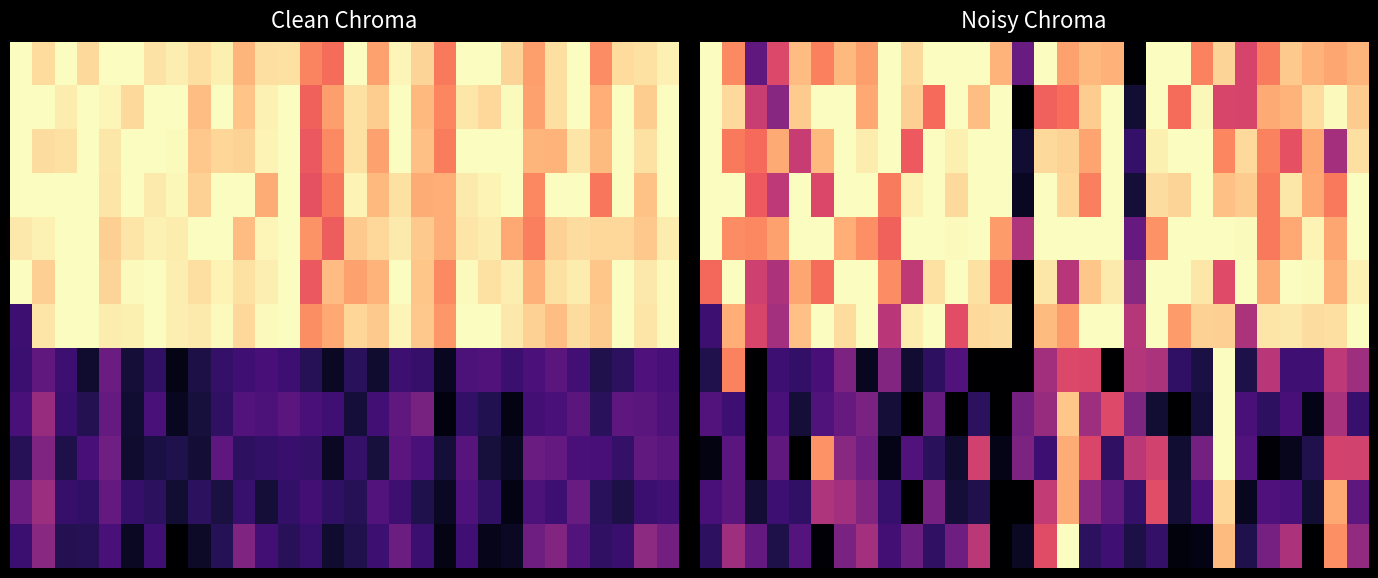

What is the total value across all series at 12?

437.9